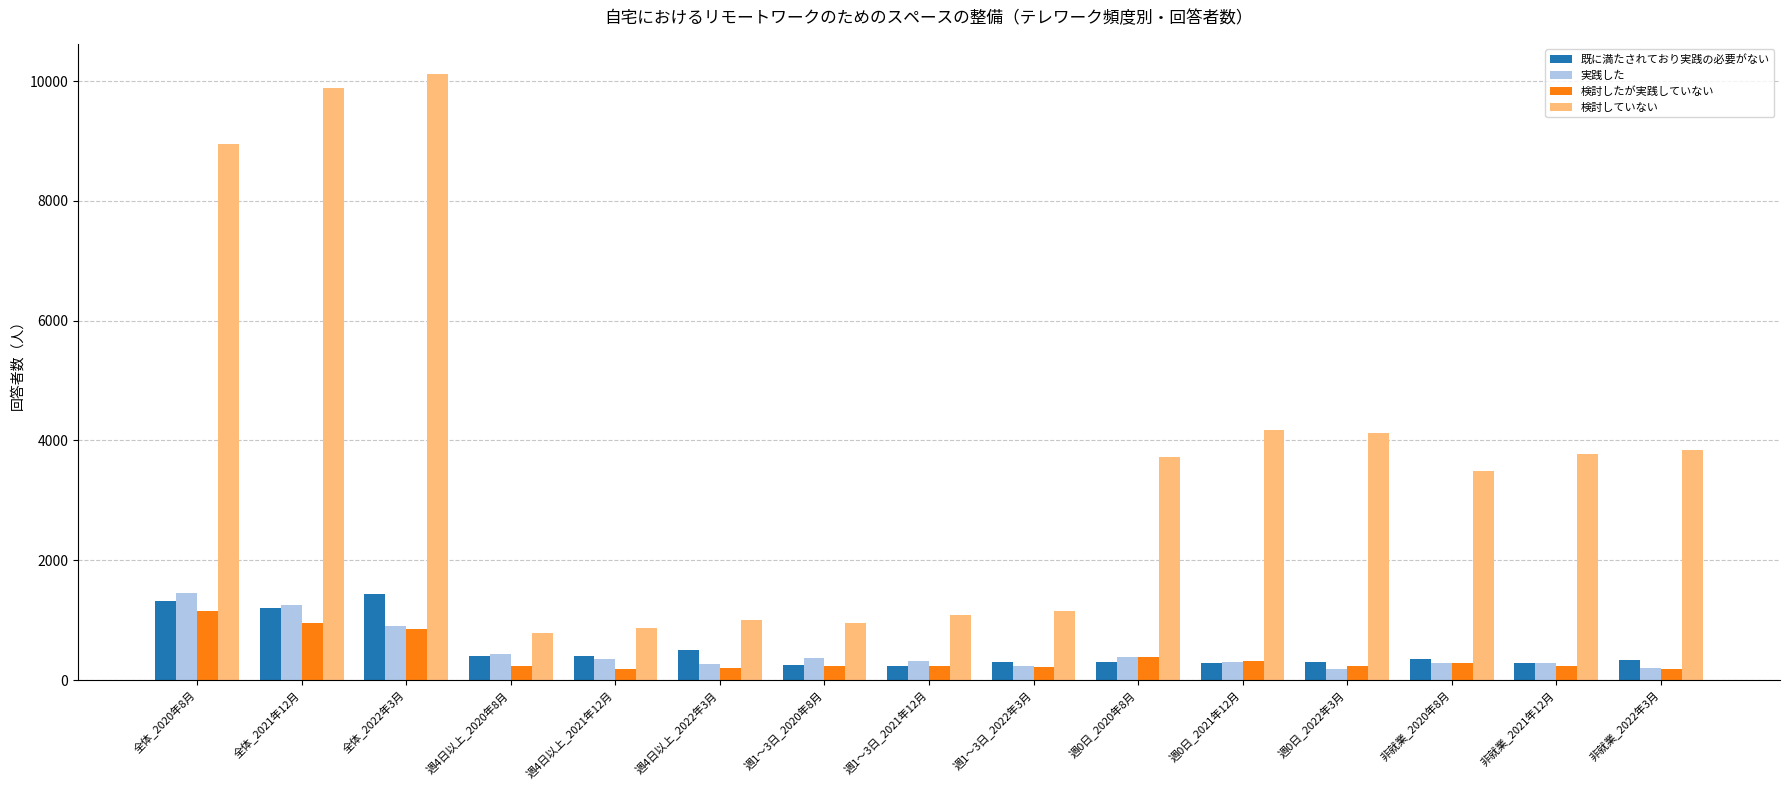

At which label does 検討していない first exceed 3718?

全体_2020年8月